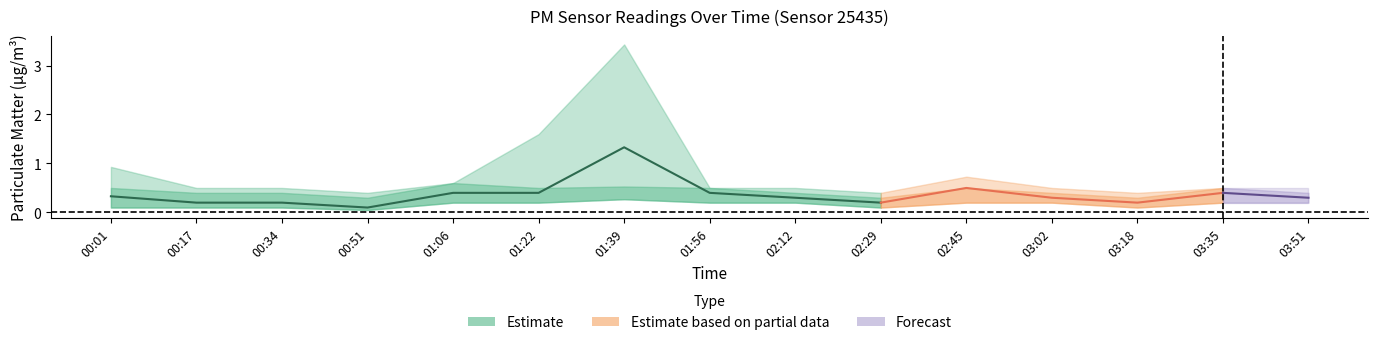

What is the average value?

0.4